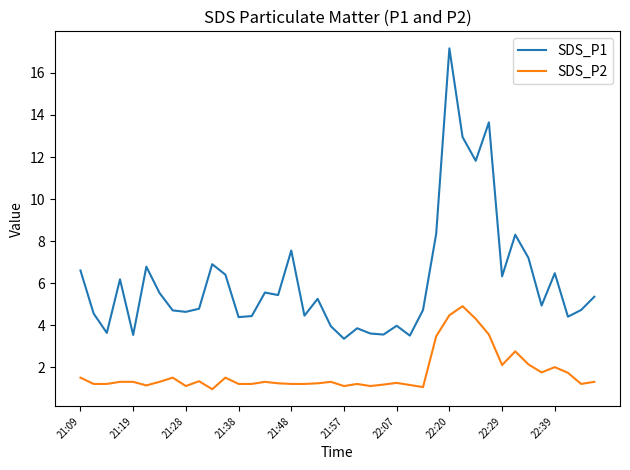

Which series has the largest range (max minus min)?

SDS_P1